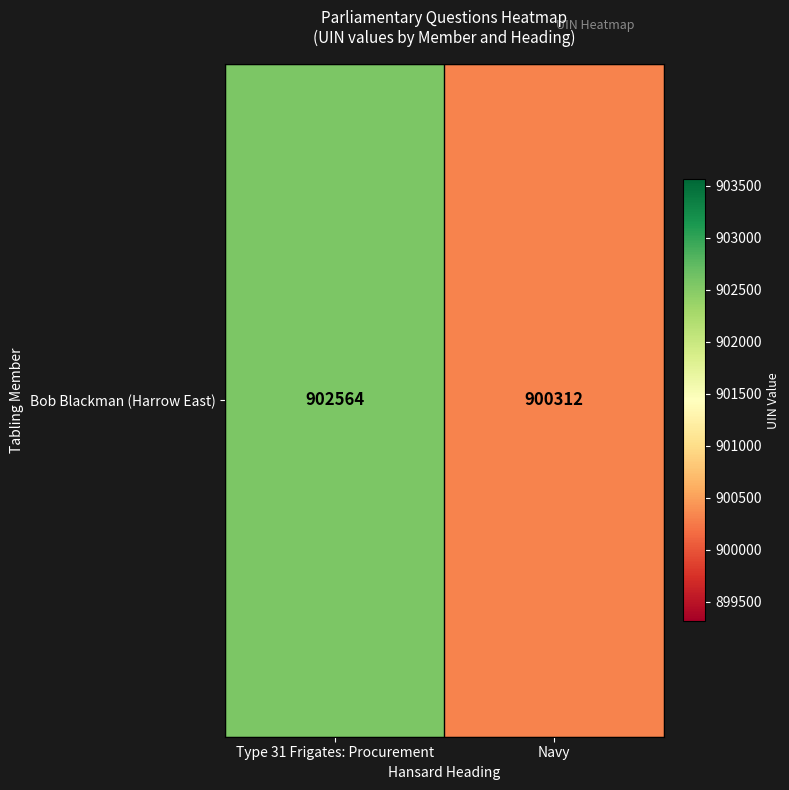

Which has a higher value, Type 31 Frigates: Procurement or Navy?

Type 31 Frigates: Procurement